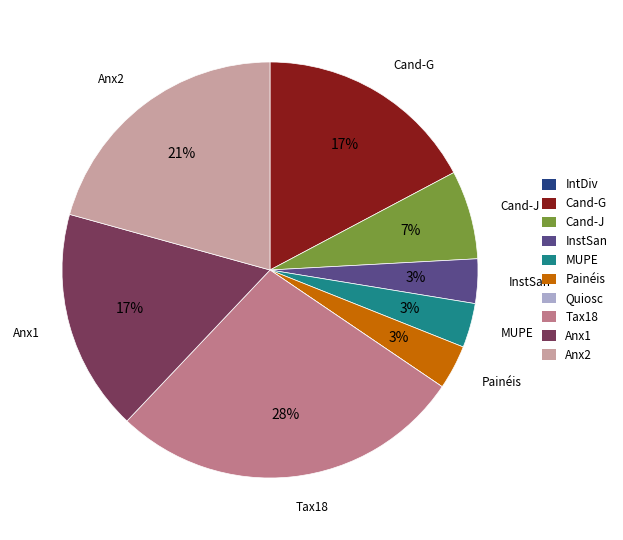

To the nearest percent, what is the average slice percentage?

10%